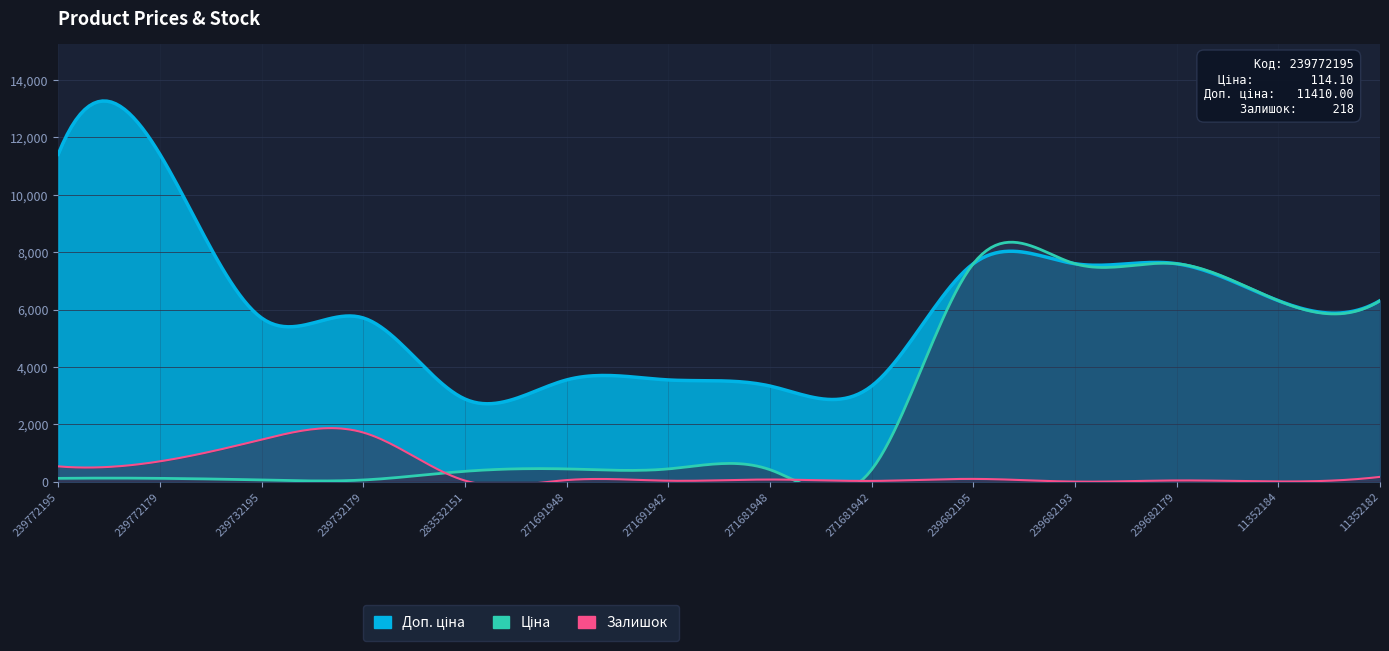

What is the approximate value of Ціна at 271681942?

416.6